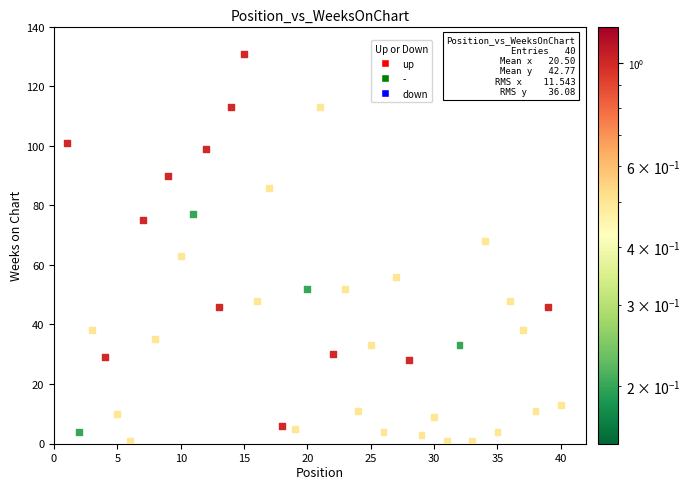

What is the range of X values (max minus min)?

39